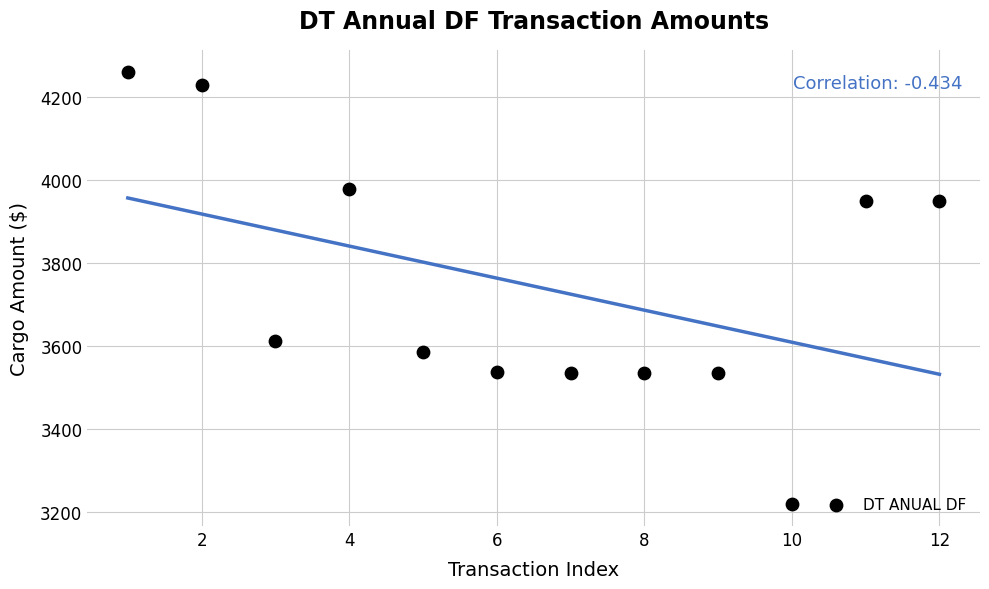

What Y value in the scatter plot is closest to 3739?

3612.6